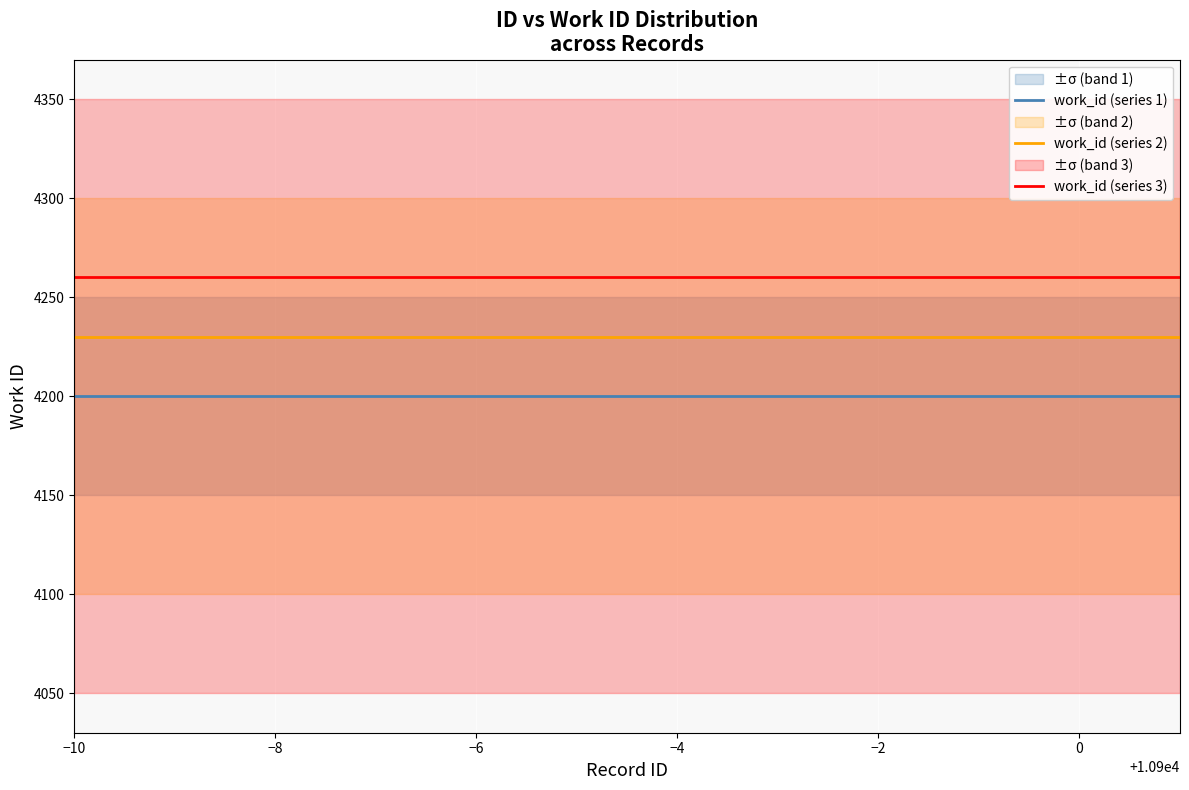

How many lines are shown in the chart?

3